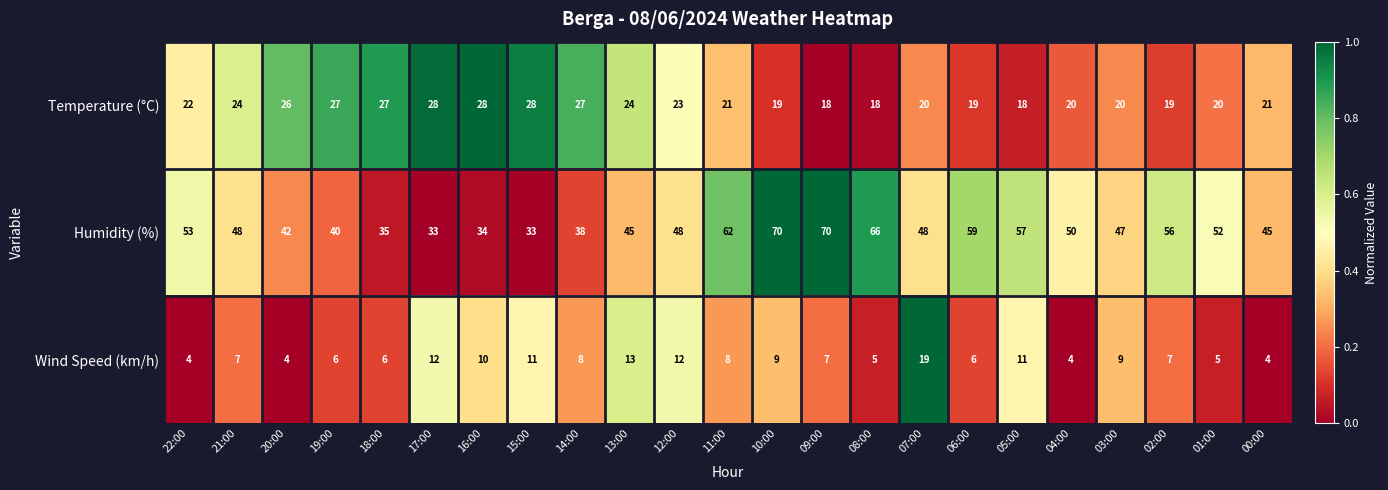

List the series in order of their peak value, lowest first.

Wind Speed (km/h), Temperature (°C), Humidity (%)